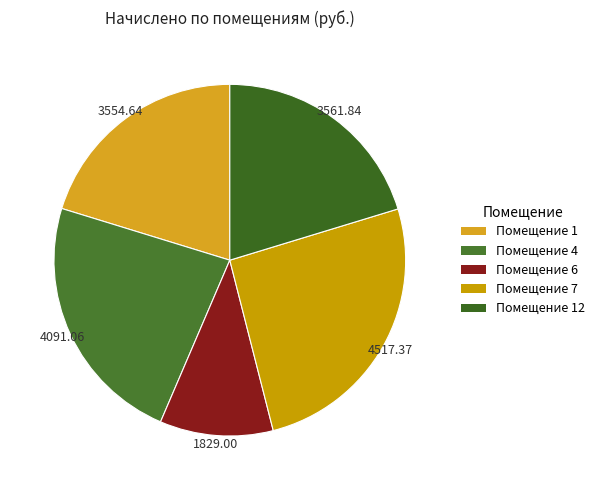

Count the number of slices in the pie.

5